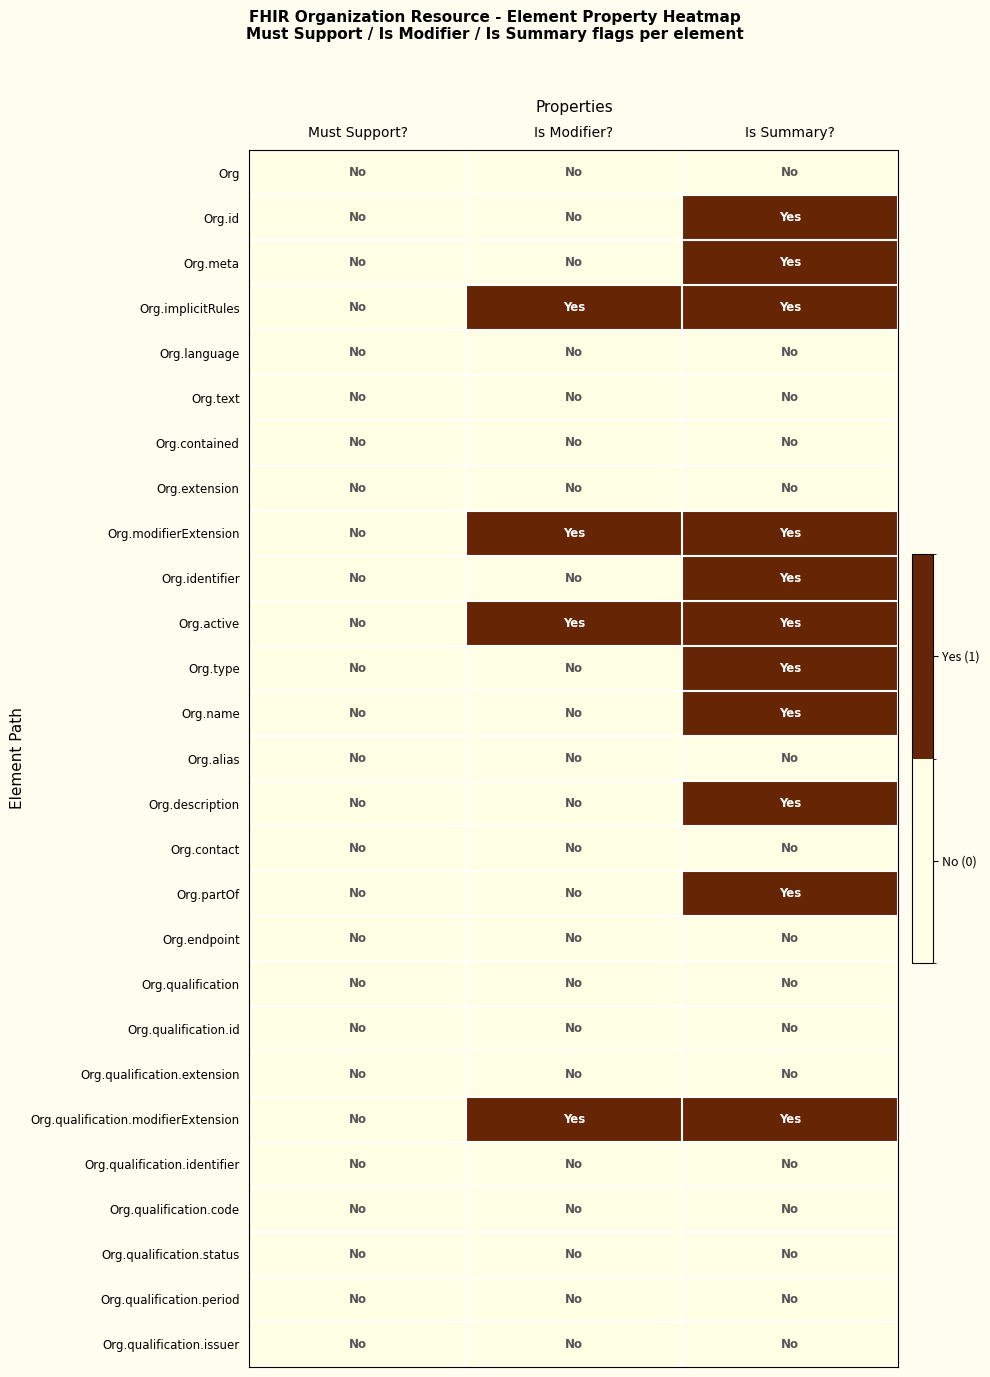

Rank the series by their maximum value, from highest to lowest.

Org.id, Org.meta, Org.implicitRules, Org.modifierExtension, Org.identifier, Org.active, Org.type, Org.name, Org.description, Org.partOf, Org.qualification.modifierExtension, Org, Org.language, Org.text, Org.contained, Org.extension, Org.alias, Org.contact, Org.endpoint, Org.qualification, Org.qualification.id, Org.qualification.extension, Org.qualification.identifier, Org.qualification.code, Org.qualification.status, Org.qualification.period, Org.qualification.issuer